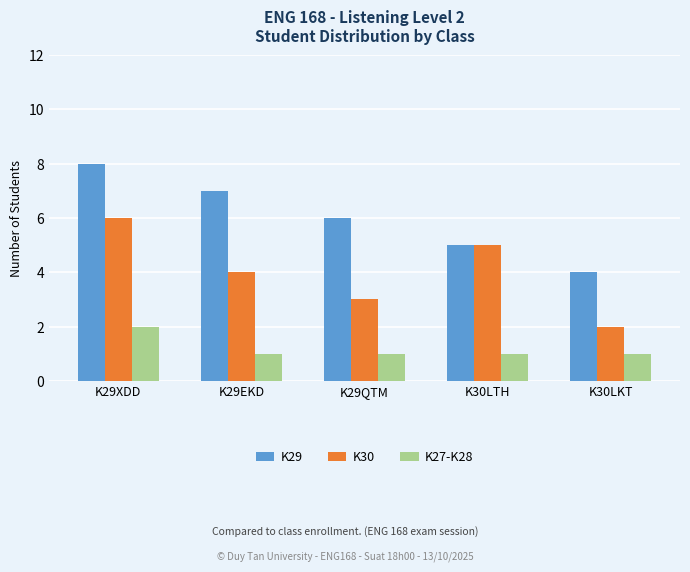

What is the spread (max minus min) of values at K29EKD?

6